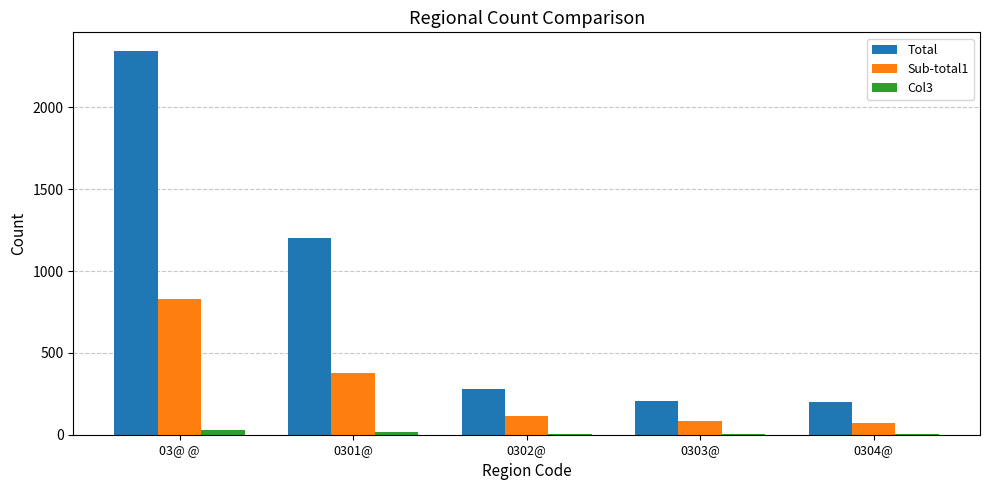

What is the spread (max minus min) of values at 0304@?

192